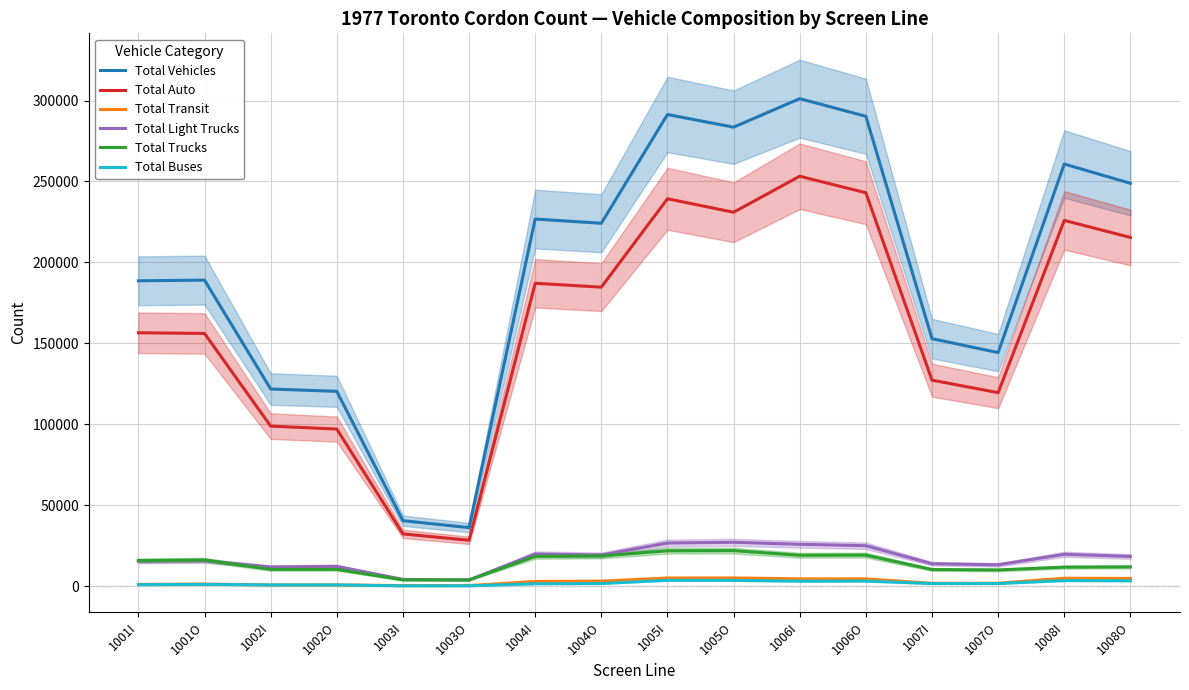

At which category does Total Auto reach its first local valley?

1003O